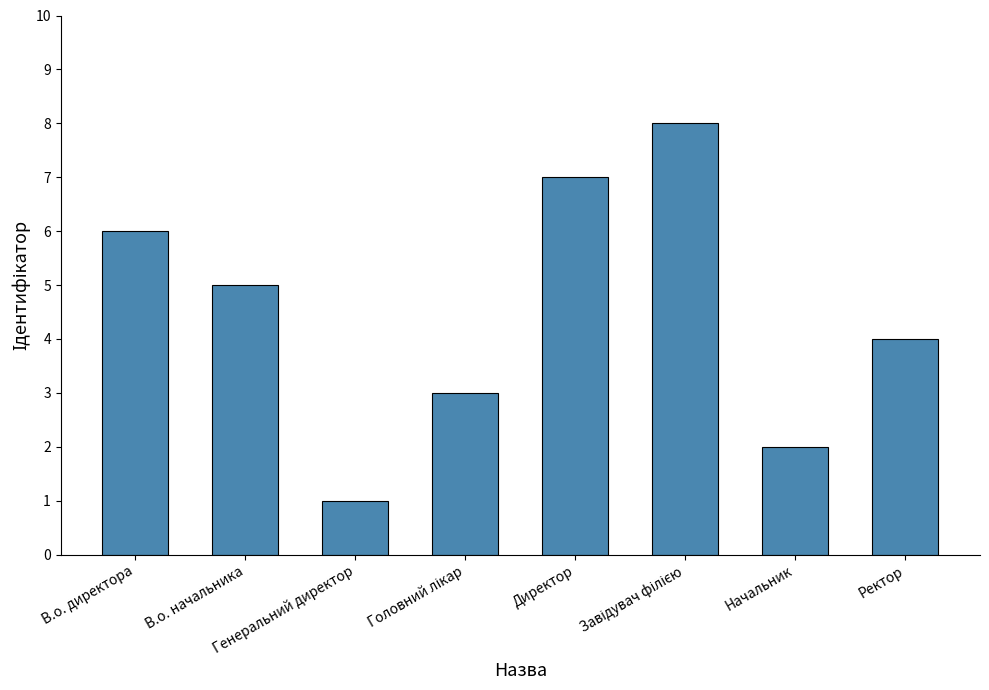

What is the minimum value shown in the chart?

1